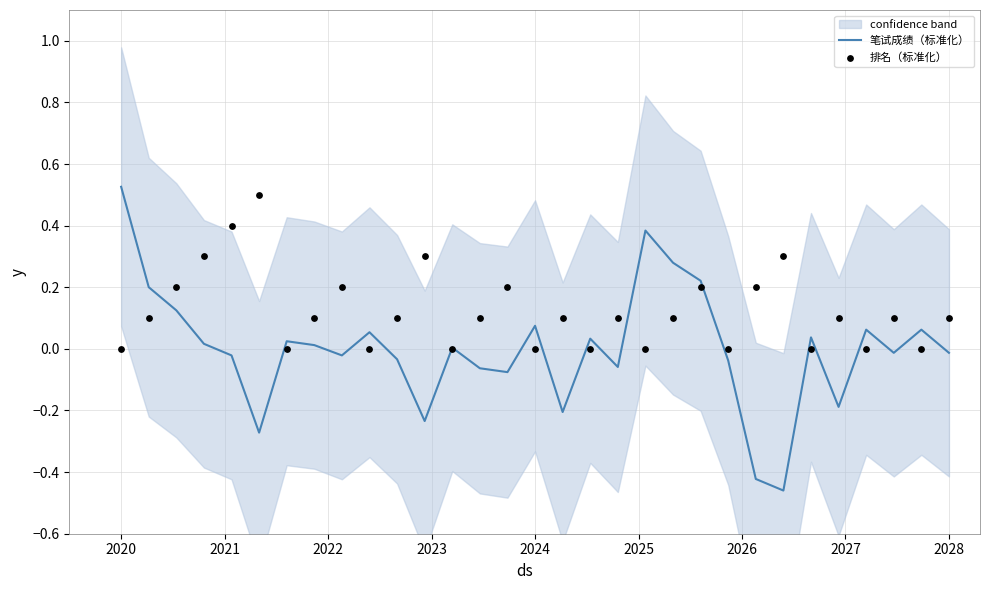

Which series has the largest total across all categories?

排名（标准化）